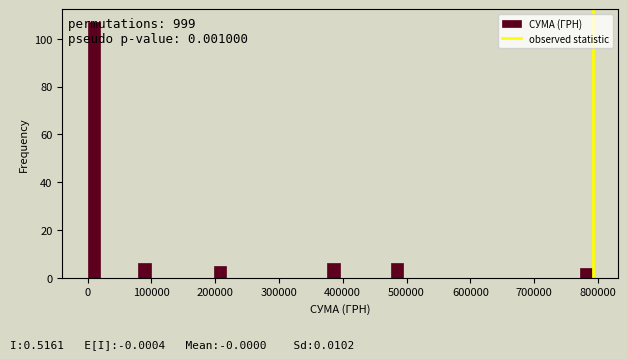

Read against the x-axis, roughly where is the centre of the tallest bar?

10000